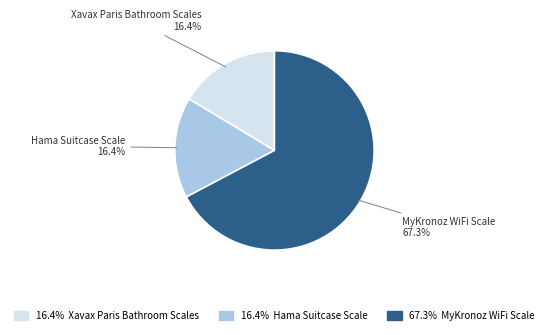

To the nearest percent, what is the average slice percentage?

33%